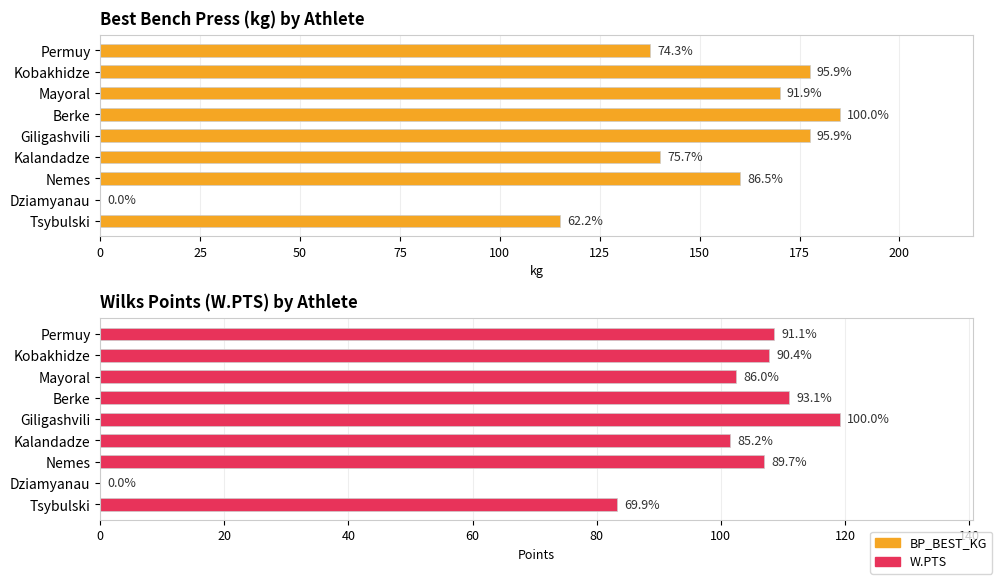

How many values in W.PTS are above zero?

8